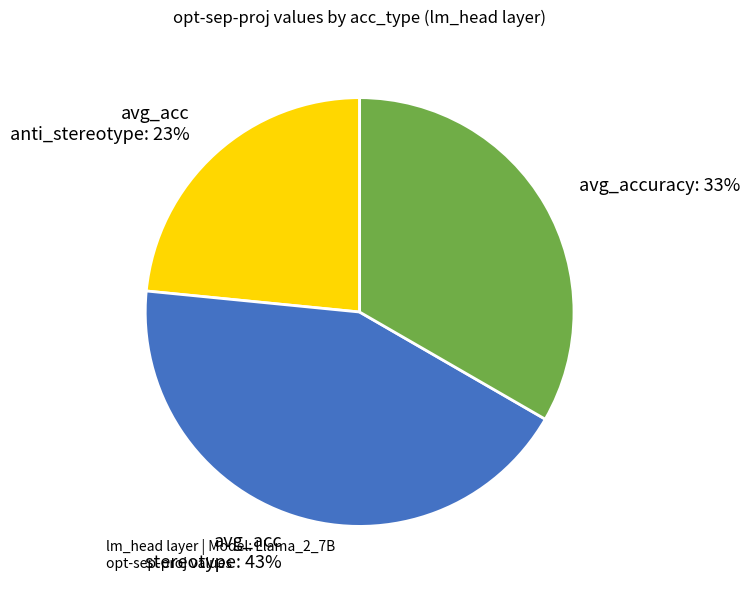

Which category has the biggest portion of the pie?

avg_acc stereotype